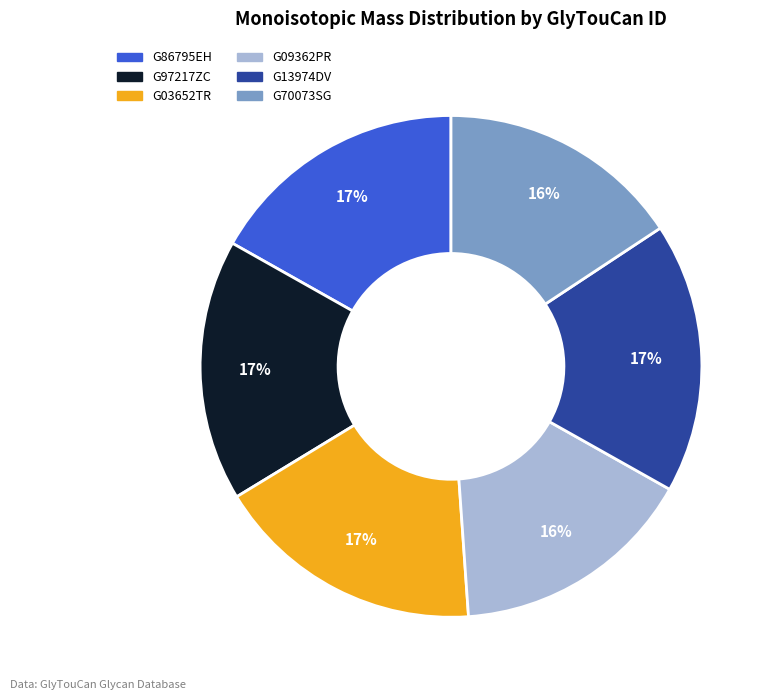

What percentage is the G97217ZC slice, to the nearest percent?

17%